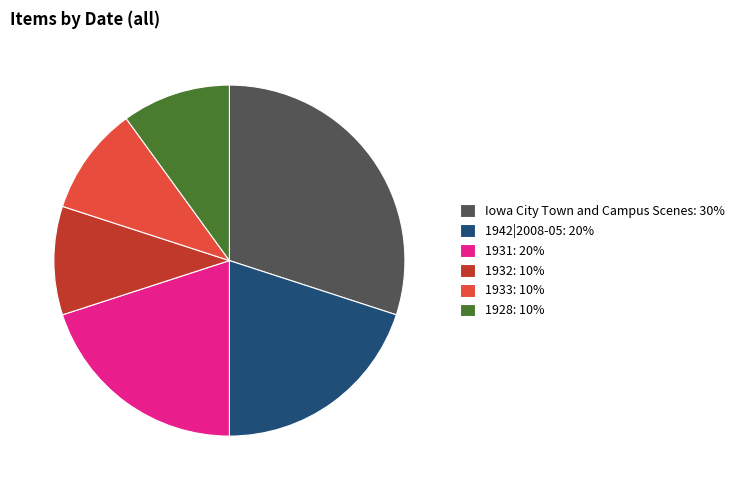

Which category has the biggest portion of the pie?

Iowa City Town and Campus Scenes